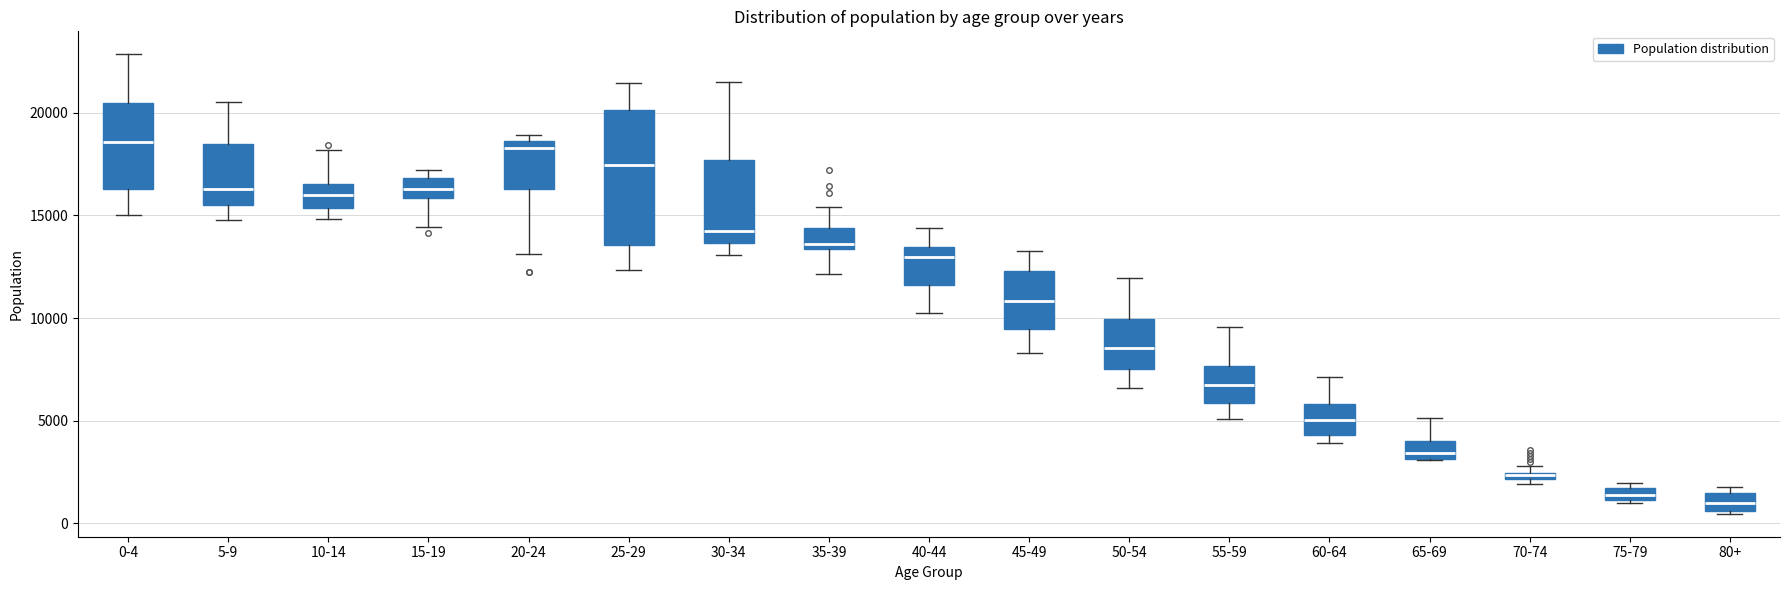

Where is the lower edge of the box for 75-79 on the y-axis? The values are not printed on the chart, so give them approximately, as read against the axis.

1000